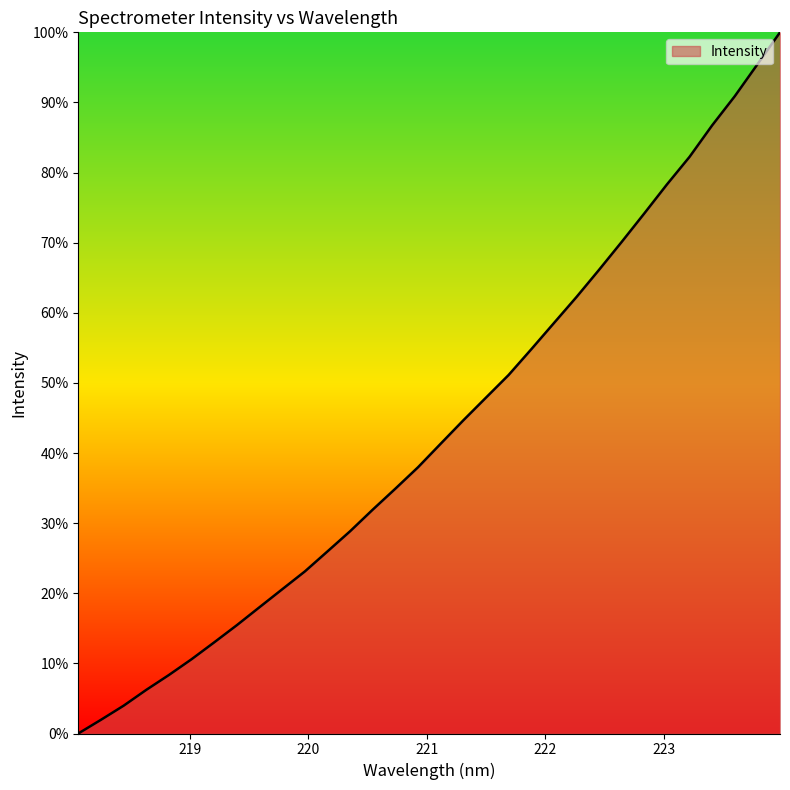

What is the greatest value displayed?

100.0